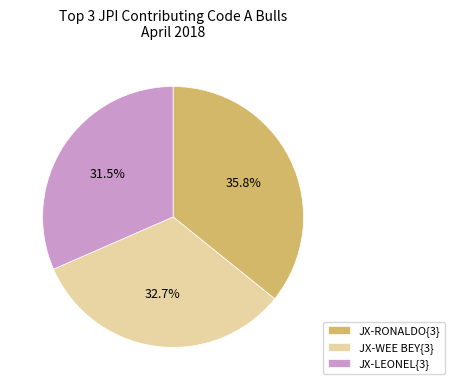

To the nearest percent, what is the average slice percentage?

33%